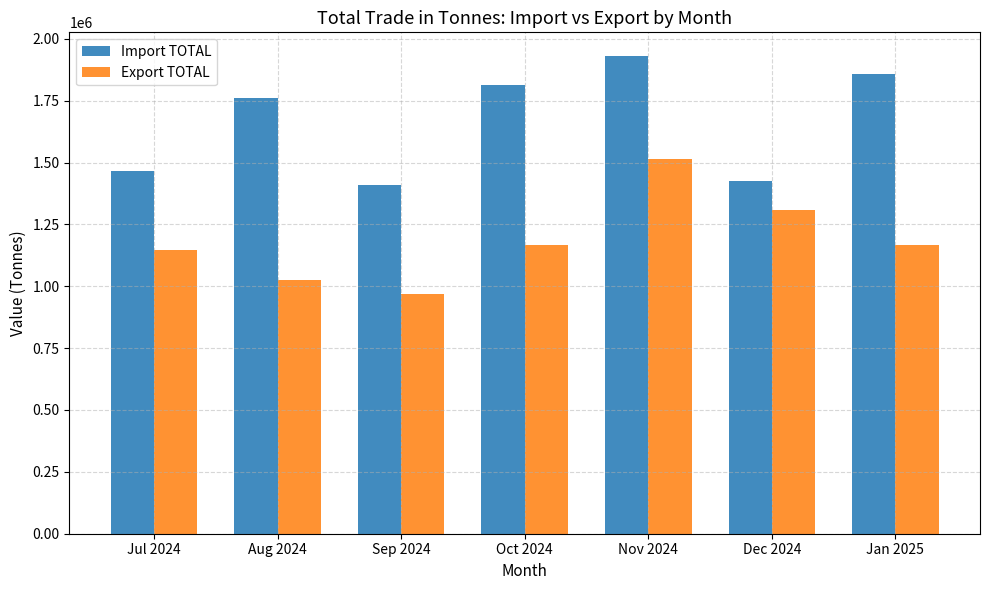

What is the difference between the maximum and minimum values in the Import TOTAL series?

520629.2